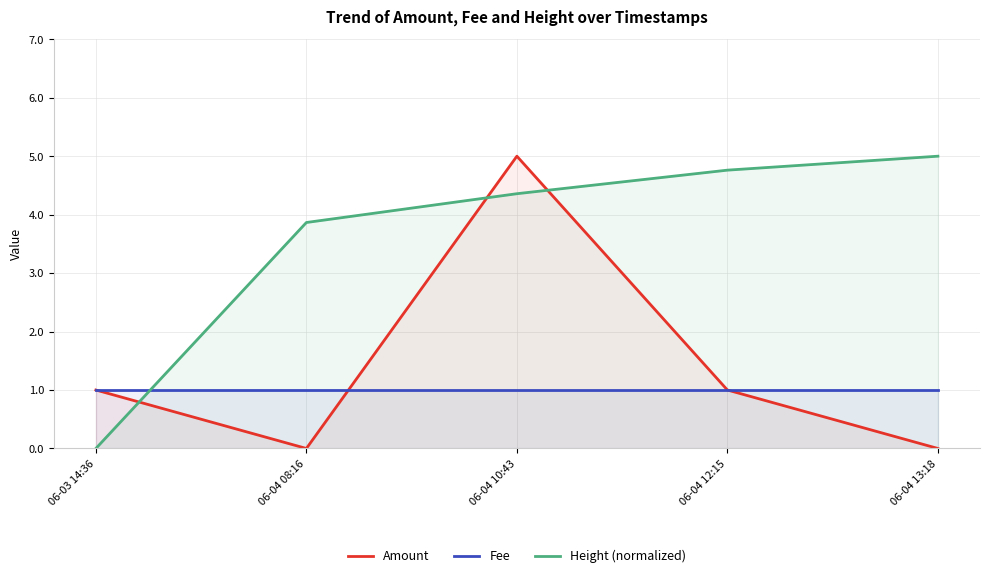

How many intersections are there between Amount and Fee?

1